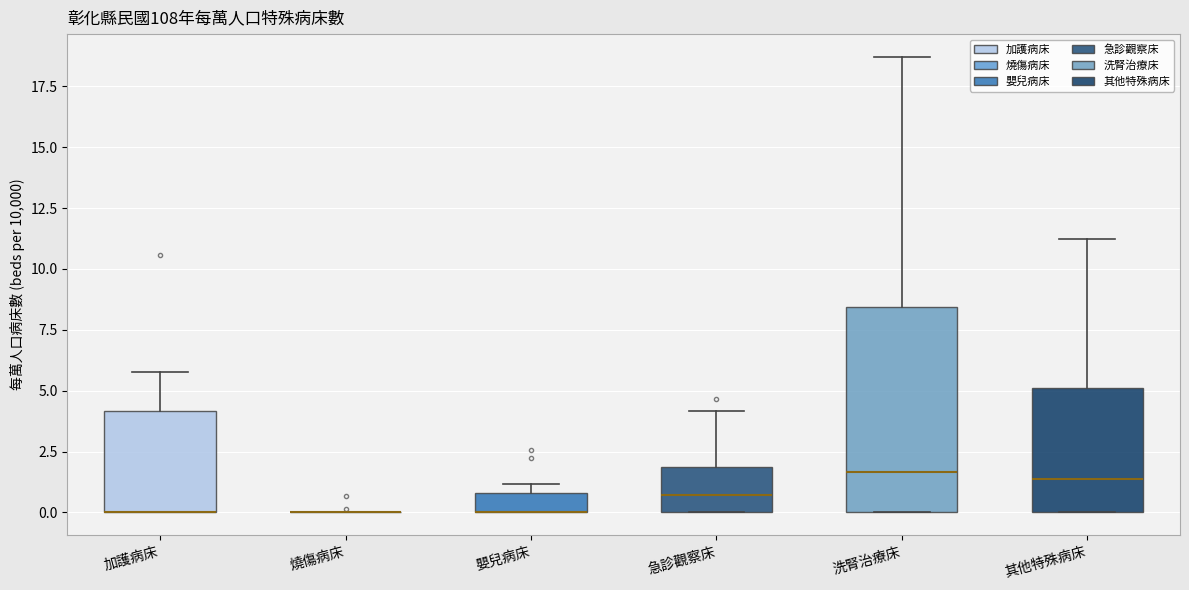

Which box is the tallest, from its lower edge to its upper edge?

洗腎治療床